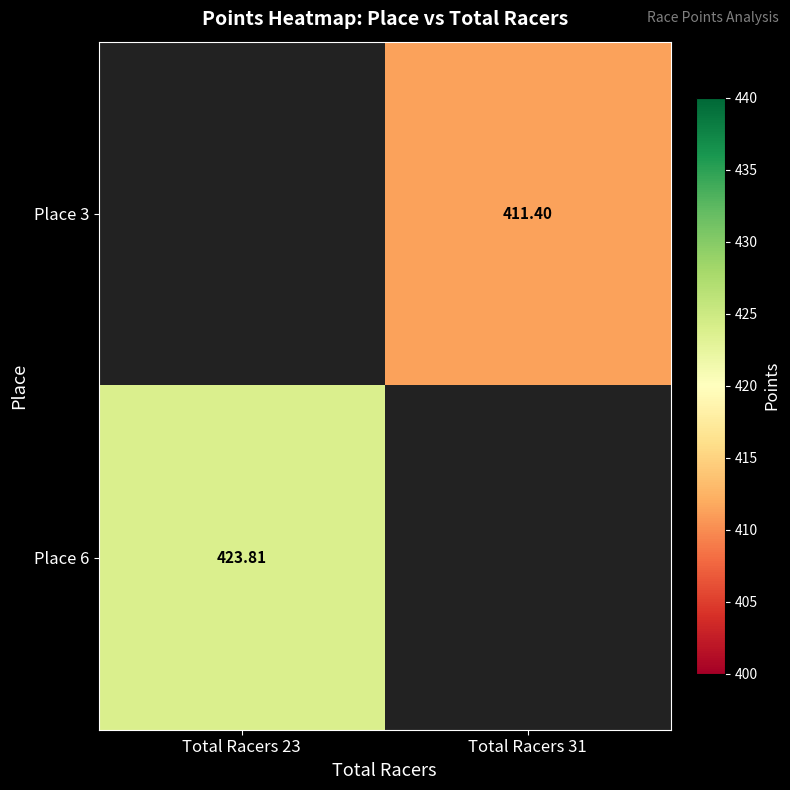

Rank the categories by Place 6 value from lowest to highest.

Total Racers 23, Total Racers 31